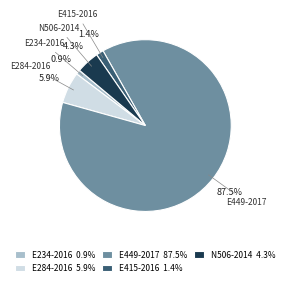

Combined, what portion of the pie is E284-2016 5.9% and N506-2014 4.3%?

10.2%